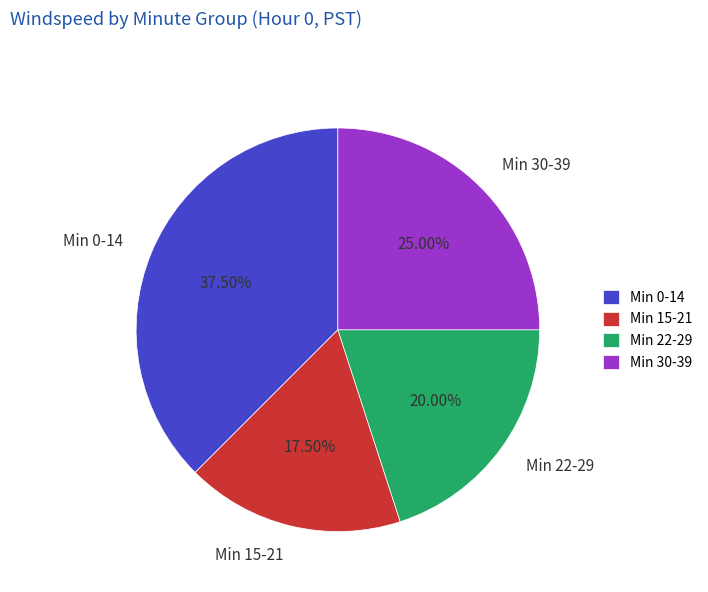

Does Min 0-14 represent more than half of the total?

No